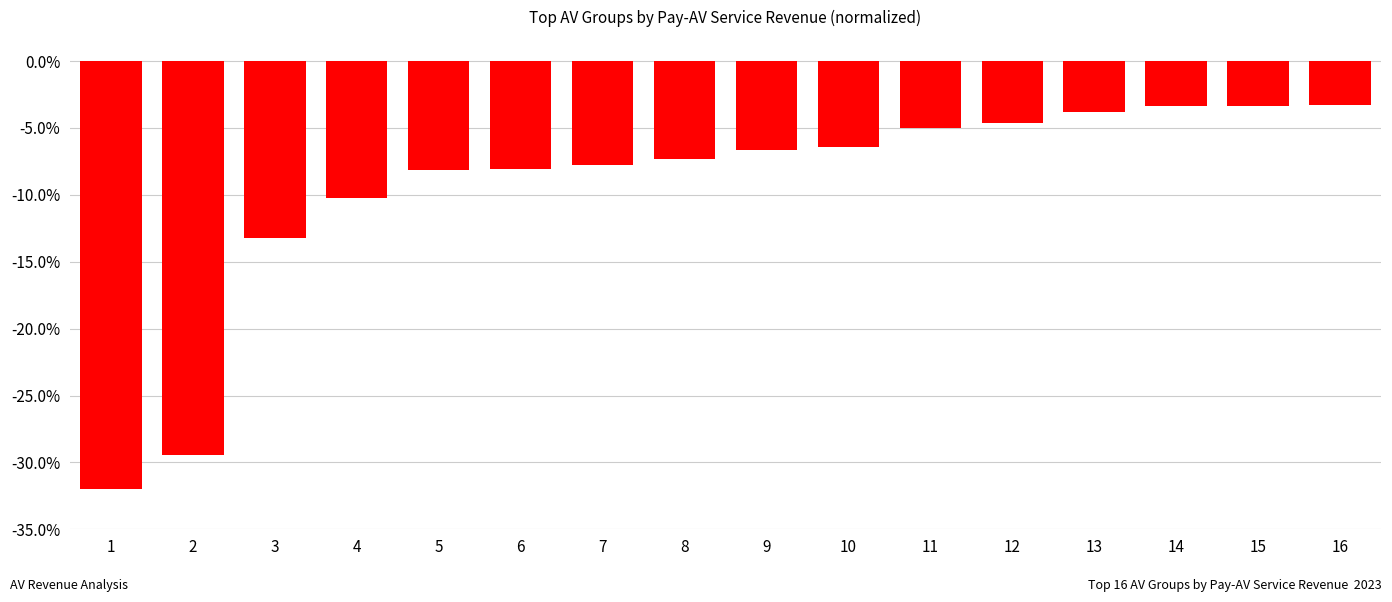

How many series are shown in this chart?

1